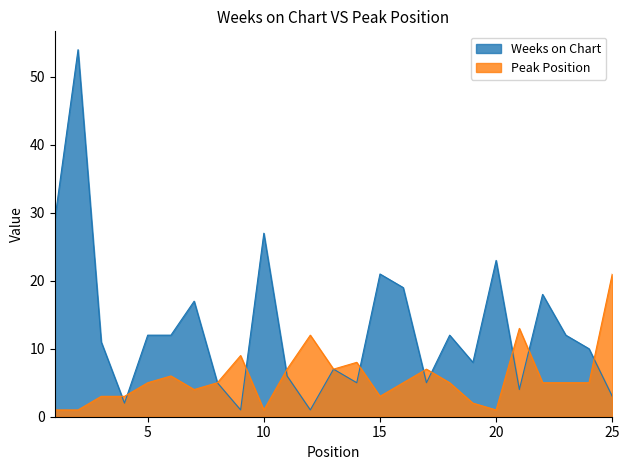

Does the chart have visible grid lines?

No